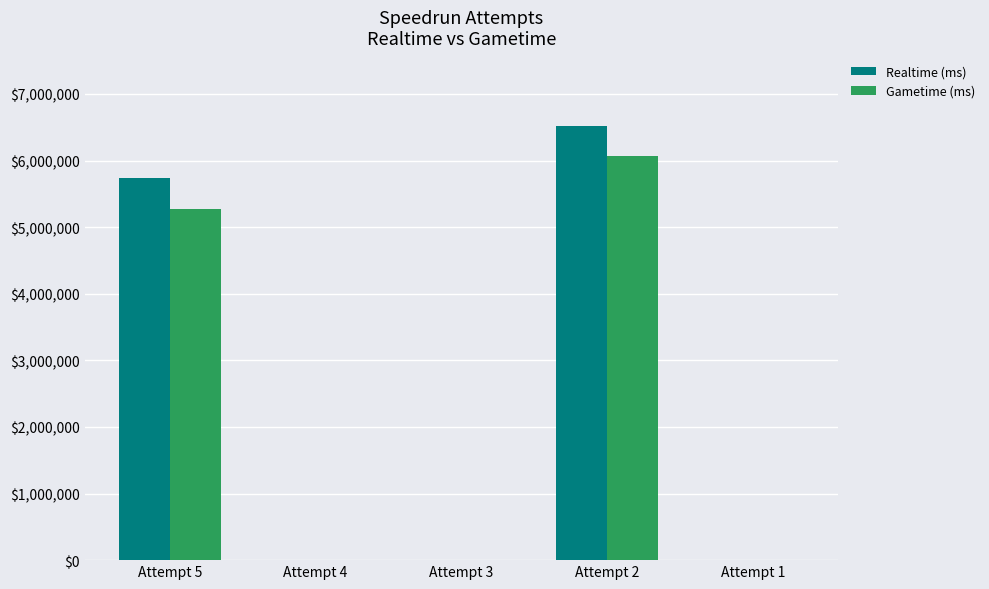

The value of Gametime (ms) at Attempt 2 is 10414676. True or false?

False